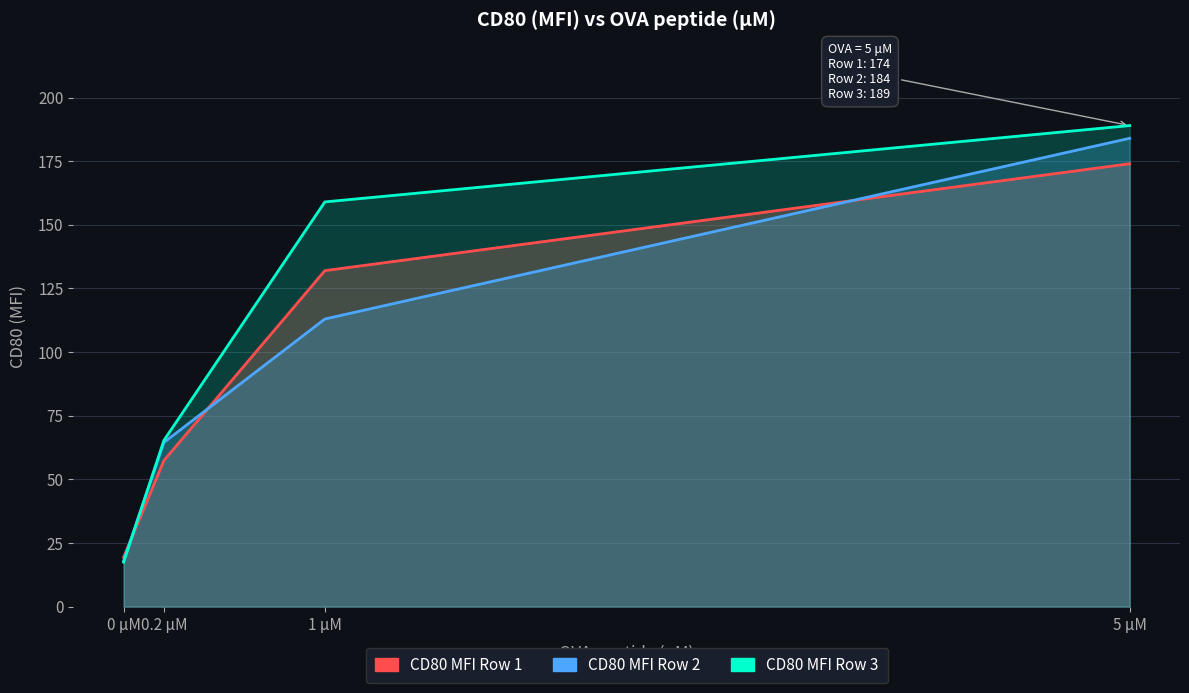

List the series in order of their peak value, highest first.

CD80 MFI Row 3, CD80 MFI Row 2, CD80 MFI Row 1